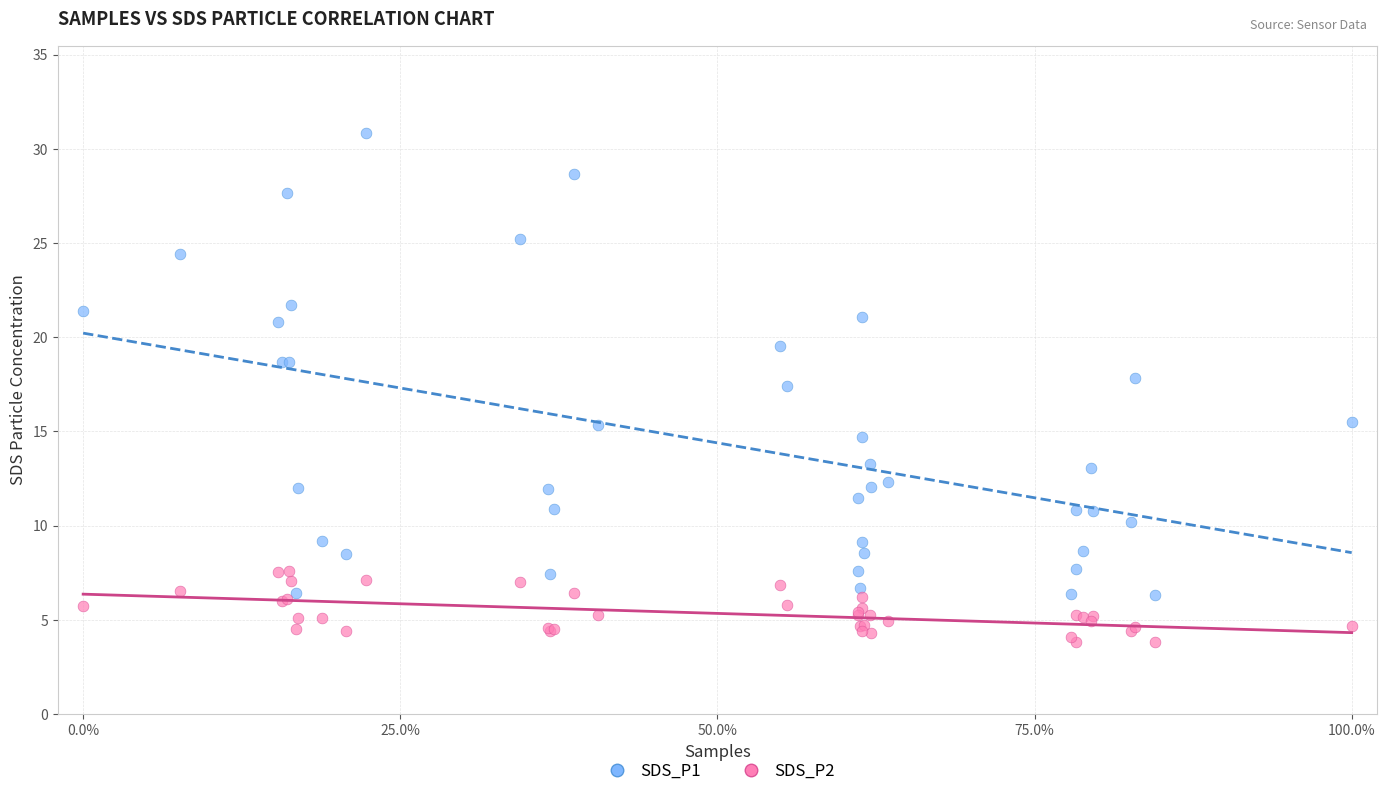

Across all series, what Y value is closest to 17?

17.4